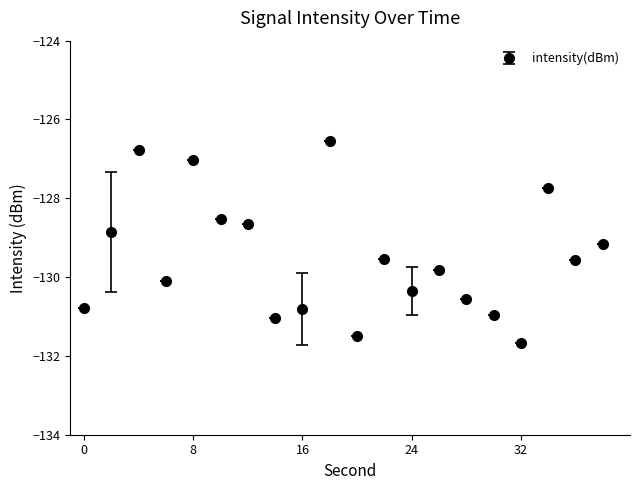

True or false: the data has more than 2 interior local peaks.

True